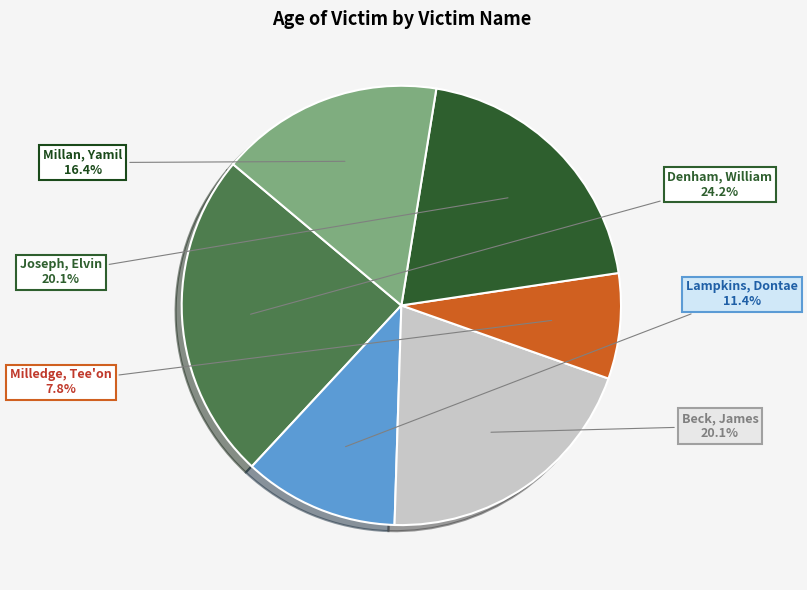

Is there a majority slice in this chart?

No